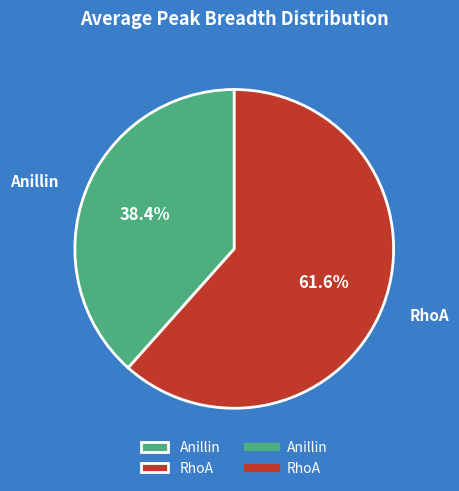

Rank the categories by value from lowest to highest.

Anillin, RhoA